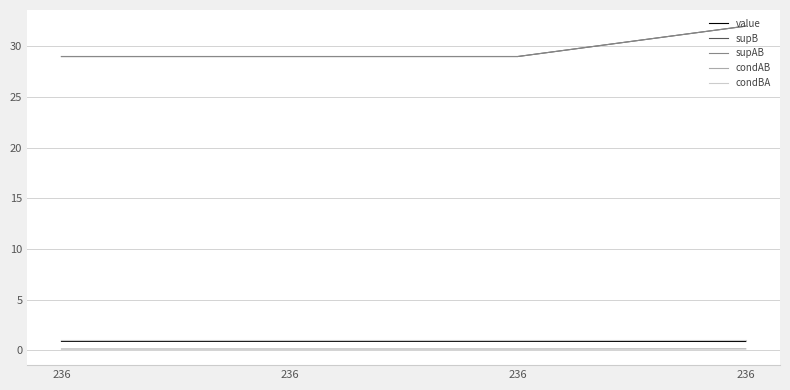

Rank the categories by supAB value from highest to lowest.

236, 236, 236, 236